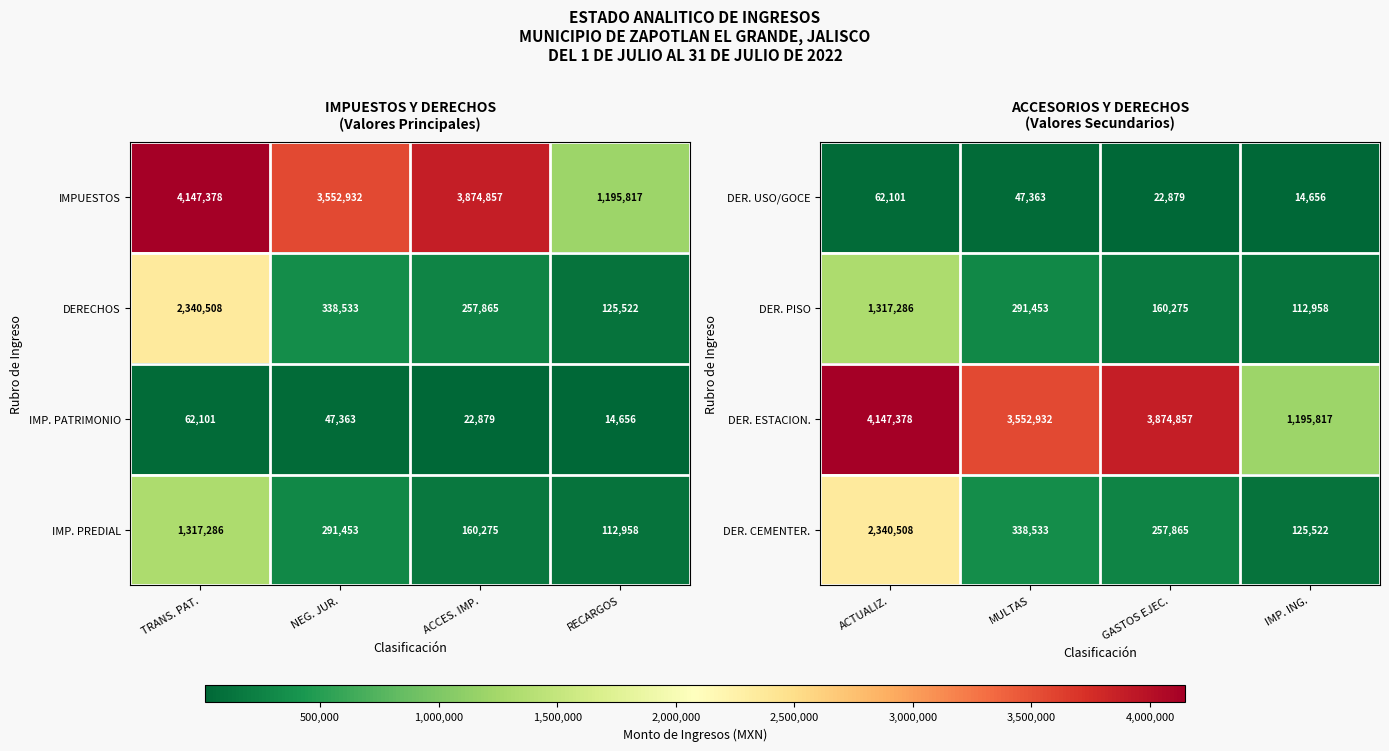

Which category has the highest value in the DER. USO/GOCE series?

ACTUALIZ.